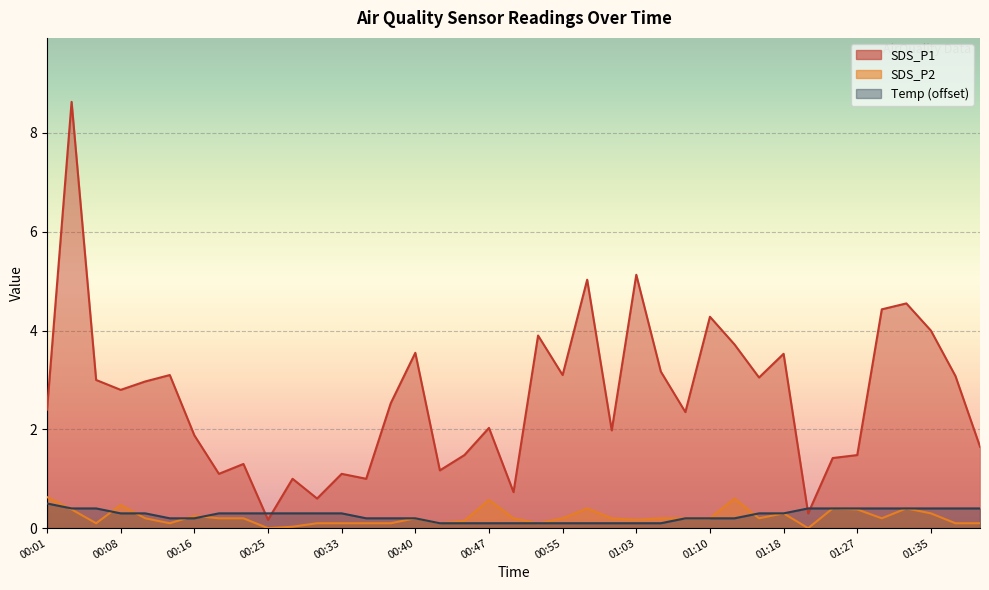

List the labels in order of SDS_P1 value, smallest first.

00:25, 01:21, 00:30, 00:50, 00:28, 00:35, 00:20, 00:33, 00:43, 00:23, 01:24, 00:45, 01:27, 01:40, 00:16, 01:00, 00:47, 01:08, 00:01, 00:38, 00:08, 00:11, 00:06, 01:16, 01:38, 00:13, 00:55, 01:05, 01:18, 00:40, 01:13, 00:53, 01:35, 01:10, 01:30, 01:32, 00:58, 01:03, 00:03